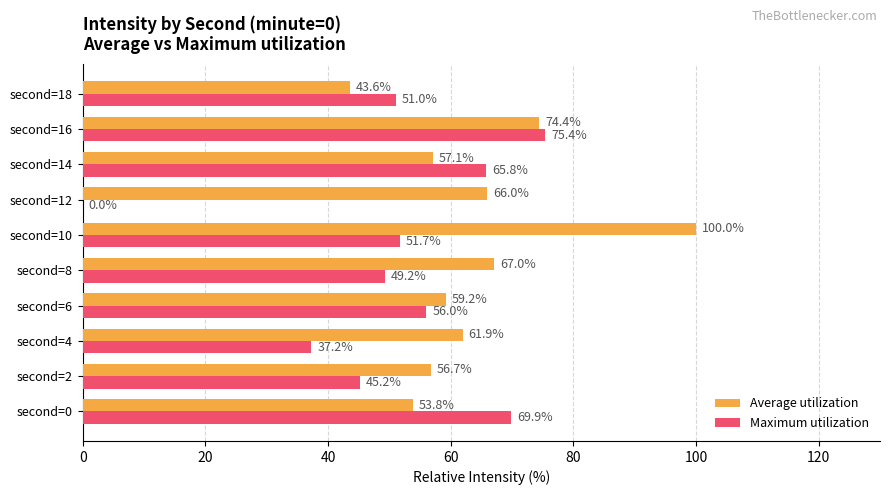

What is the sum of all Maximum utilization values?

501.4